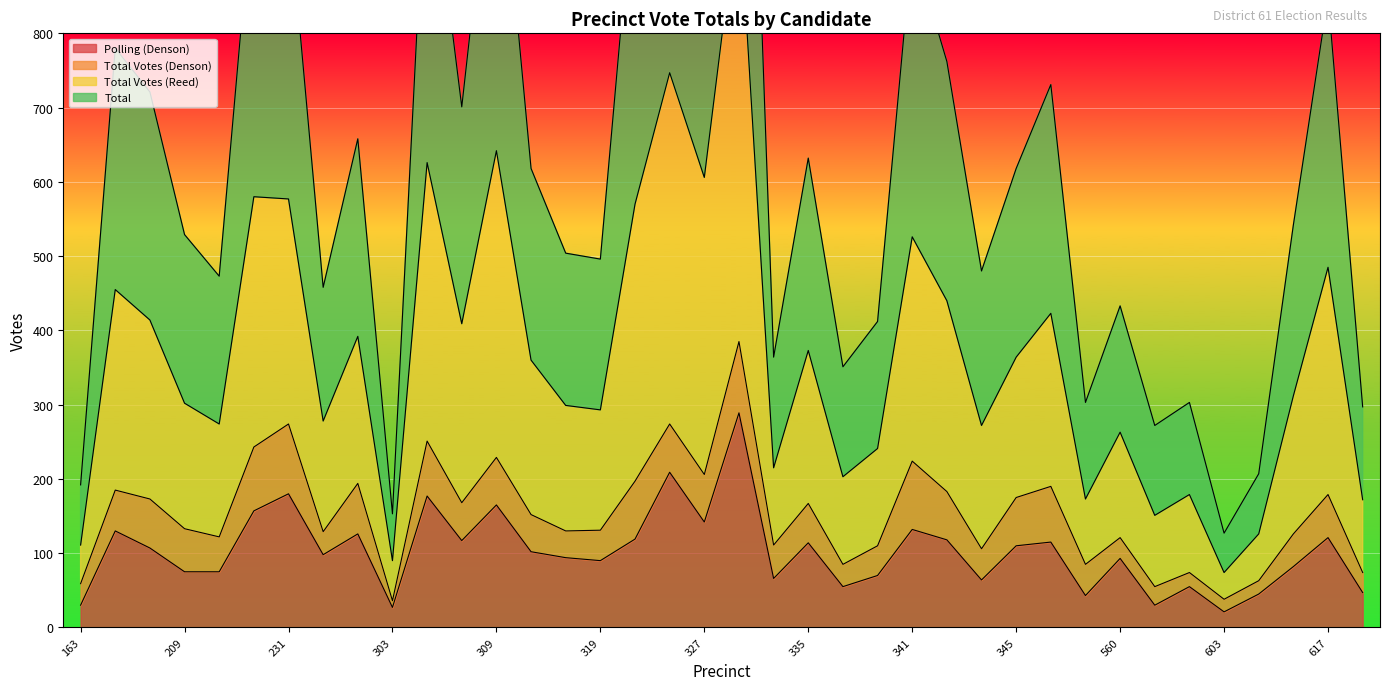

What is the highest value of the Polling (Denson) series?

289